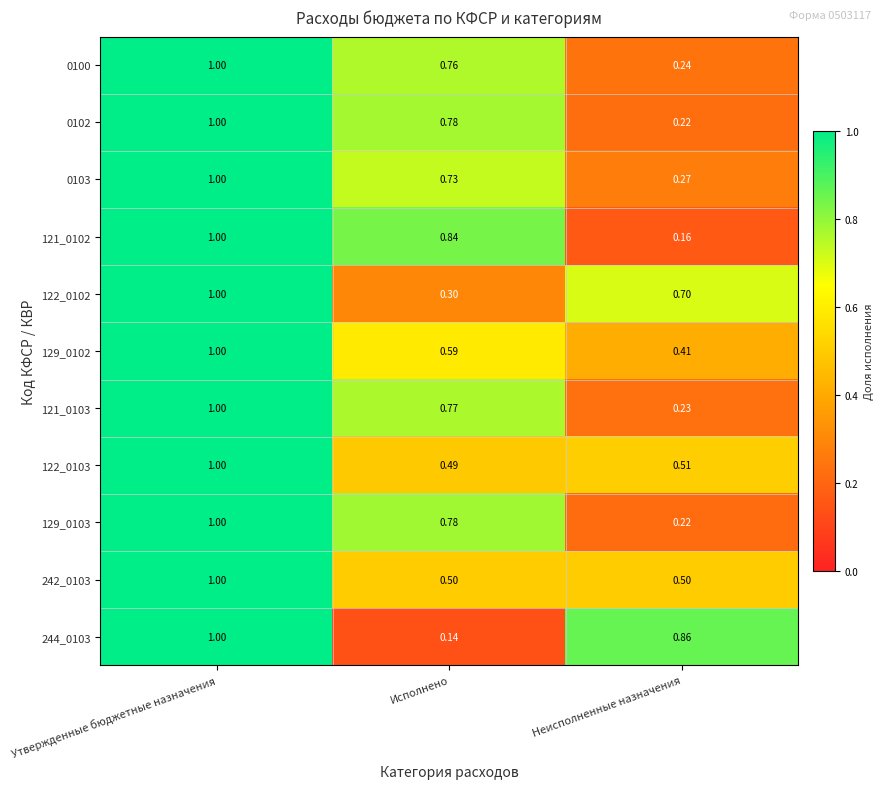

Which category has the lowest value across all series?

Исполнено